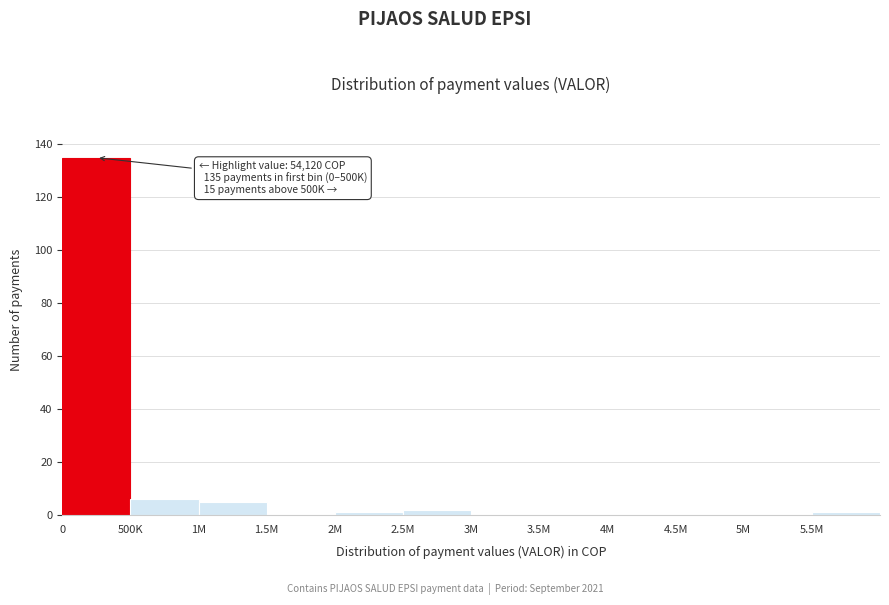

Reading left to right, what are all the values shown in this chart?

0=135	500K=6	1M=5	1.5M=0	2M=1	2.5M=2	3M=0	3.5M=0	4M=0	4.5M=0	5M=0	5.5M=1